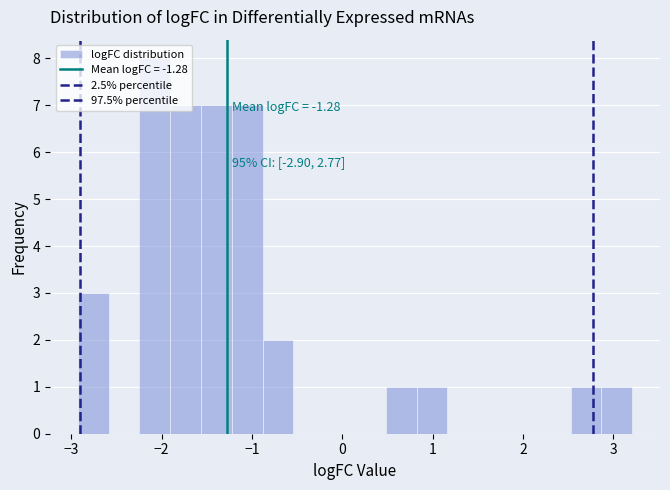

Read against the x-axis, roughly where is the centre of the tallest bar?

-2.1